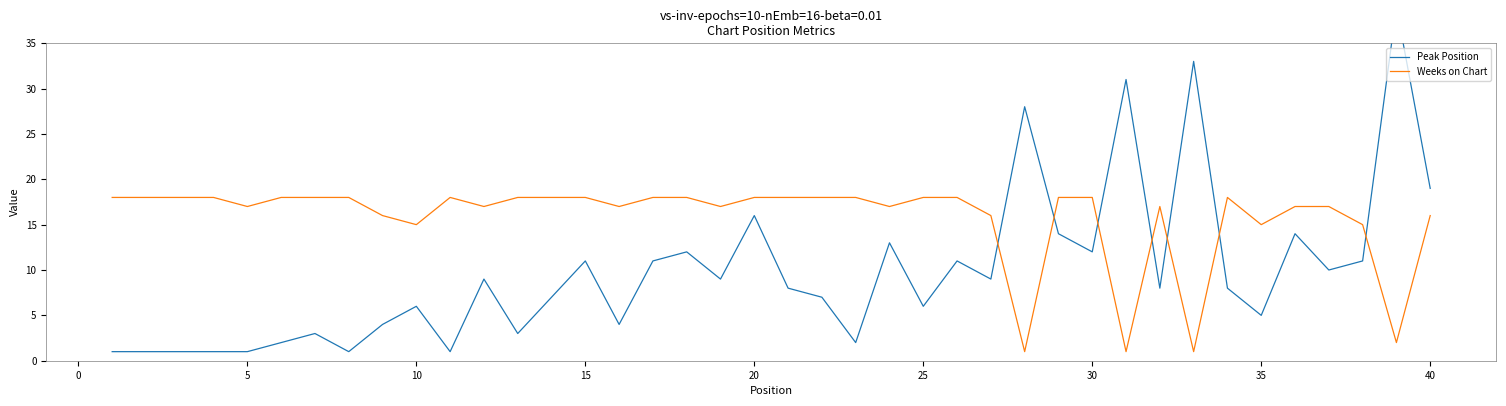

How many intersections are there between Weeks on Chart and Peak Position?

7